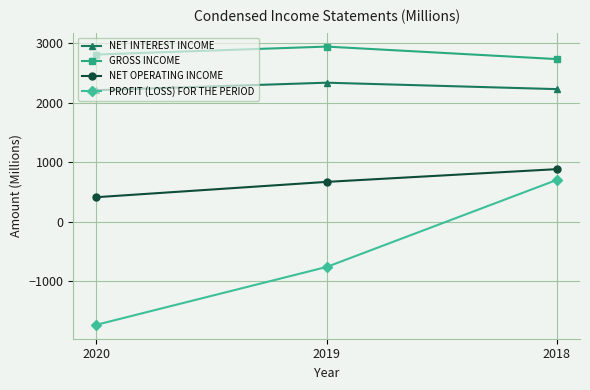

Is this an area chart (filled region under the line)?

No